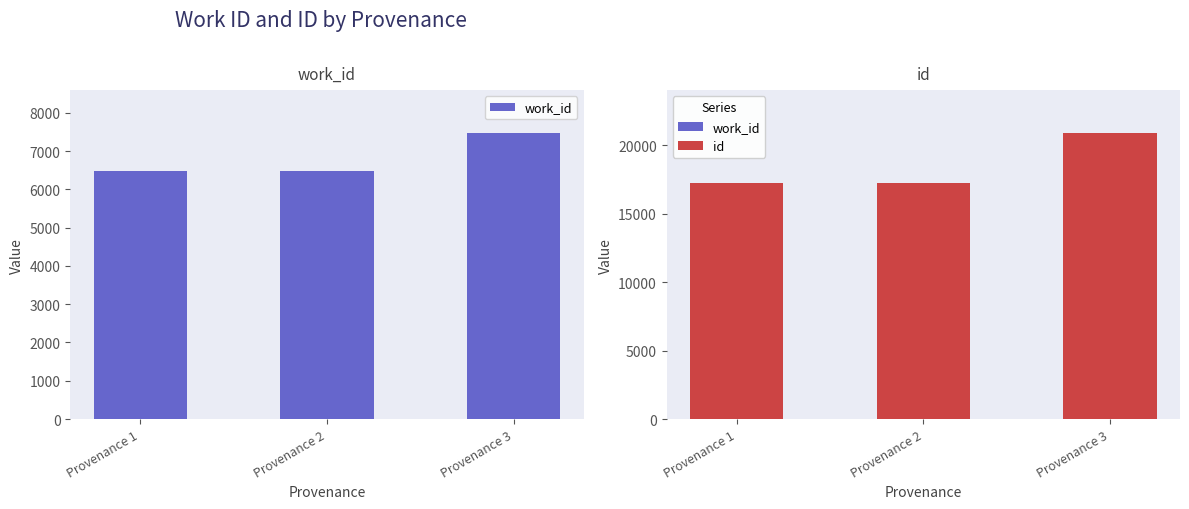

Does the chart contain any negative values?

No